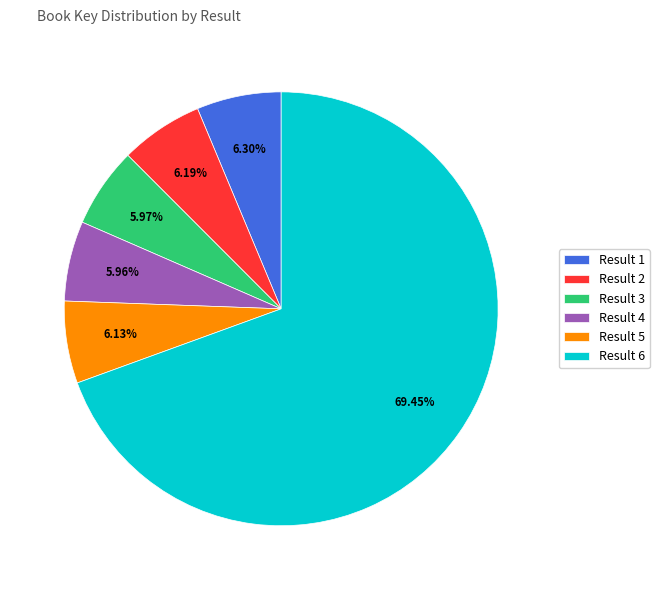

How many slices are in this pie chart?

6